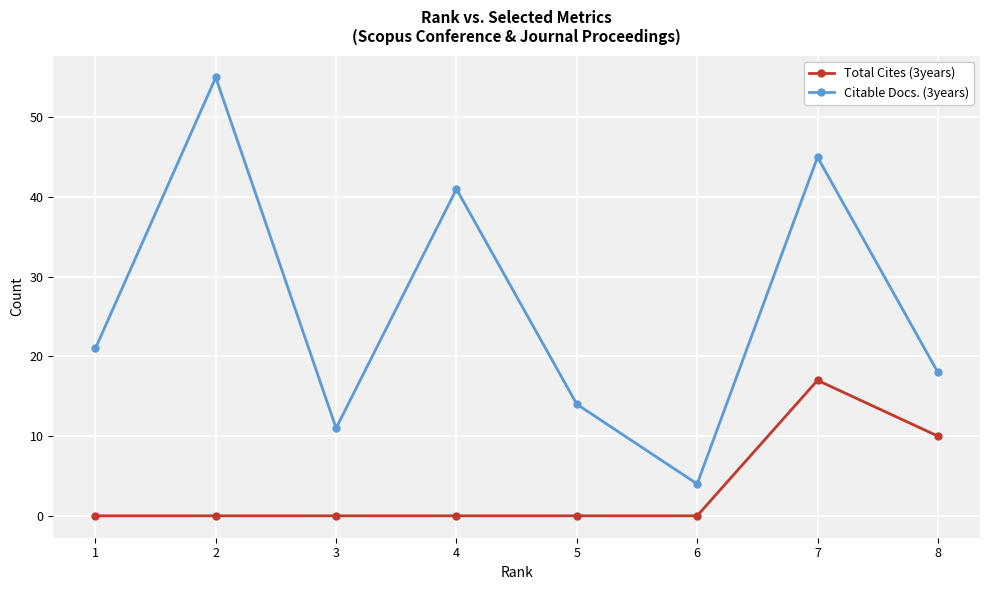

Which category has the highest value in the Citable Docs. (3years) series?

2